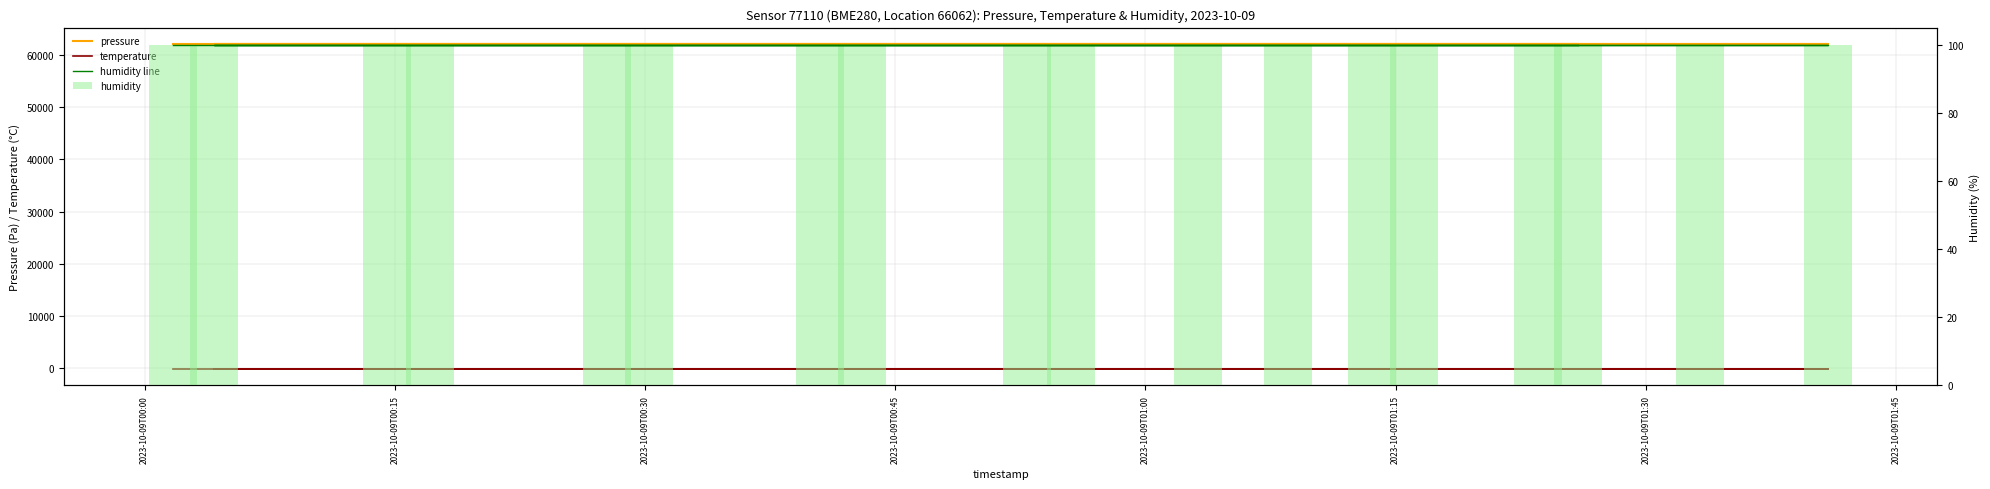

Which series has the widest spread of values?

pressure